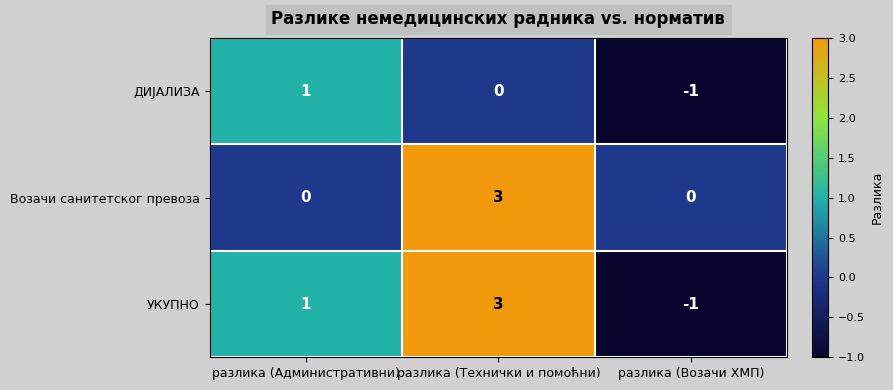

What is the difference between the maximum and minimum values in the Возачи санитетског превоза series?

3